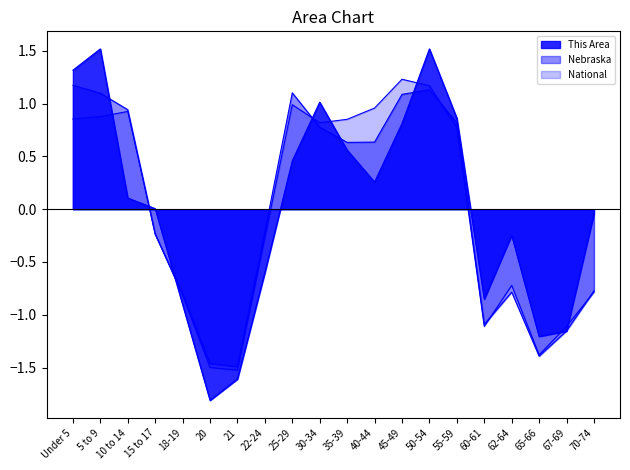

Where is National nearest to the value 0?

15 to 17